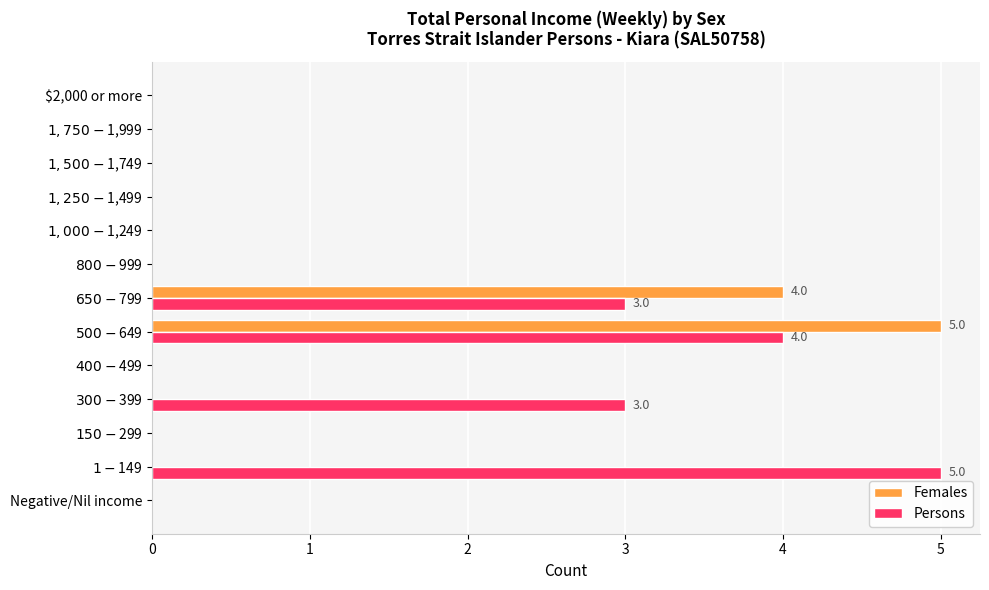

Is it true that Persons equals 0 at $2,000 or more?

True